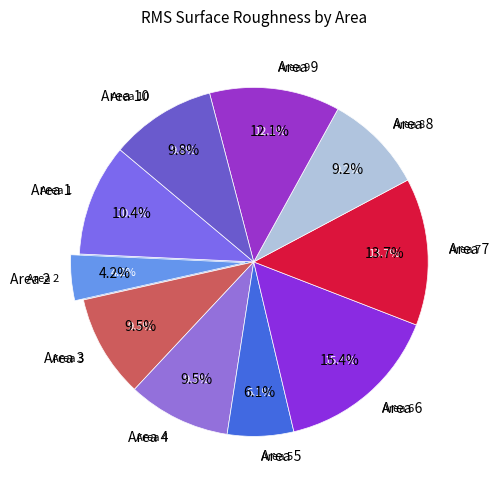

True or false: Area 5 accounts for 1% of the total.

False